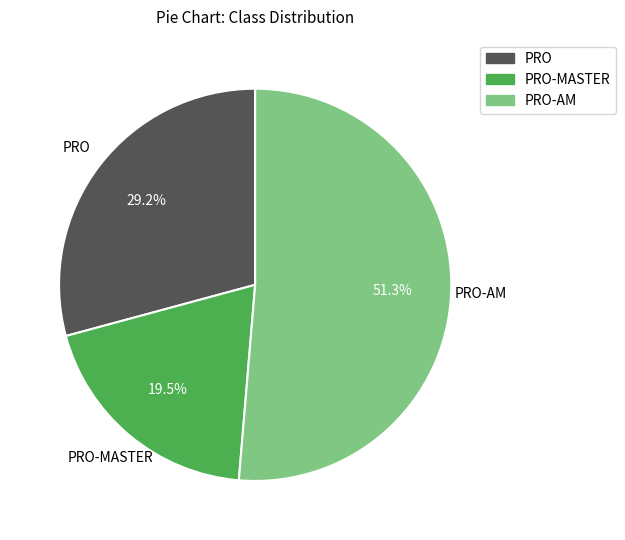

Does any single category account for the majority?

Yes